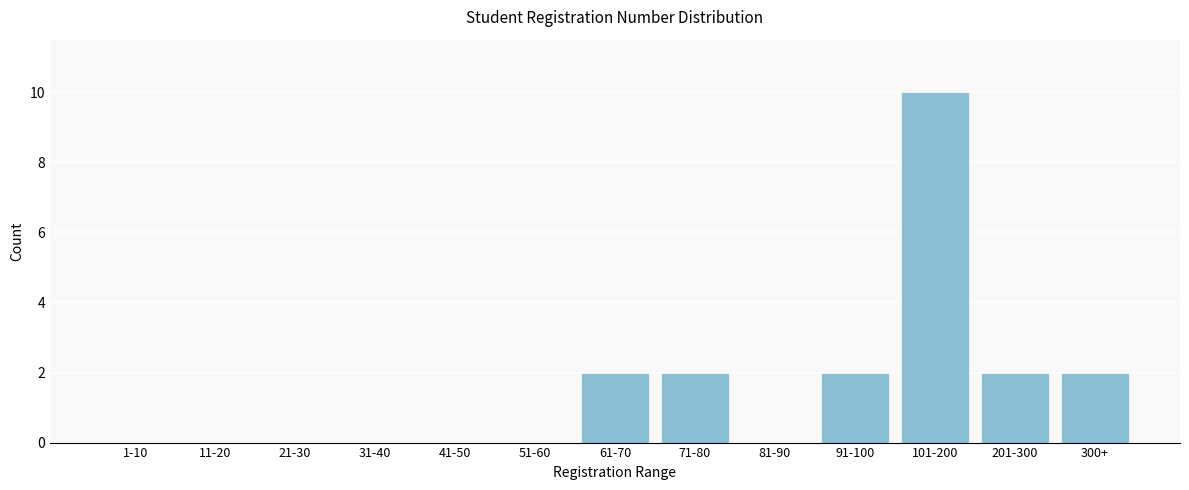

Reading left to right, what are all the values shown in this chart?

1-10=0	11-20=0	21-30=0	31-40=0	41-50=0	51-60=0	61-70=2	71-80=2	81-90=0	91-100=2	101-200=10	201-300=2	300+=2